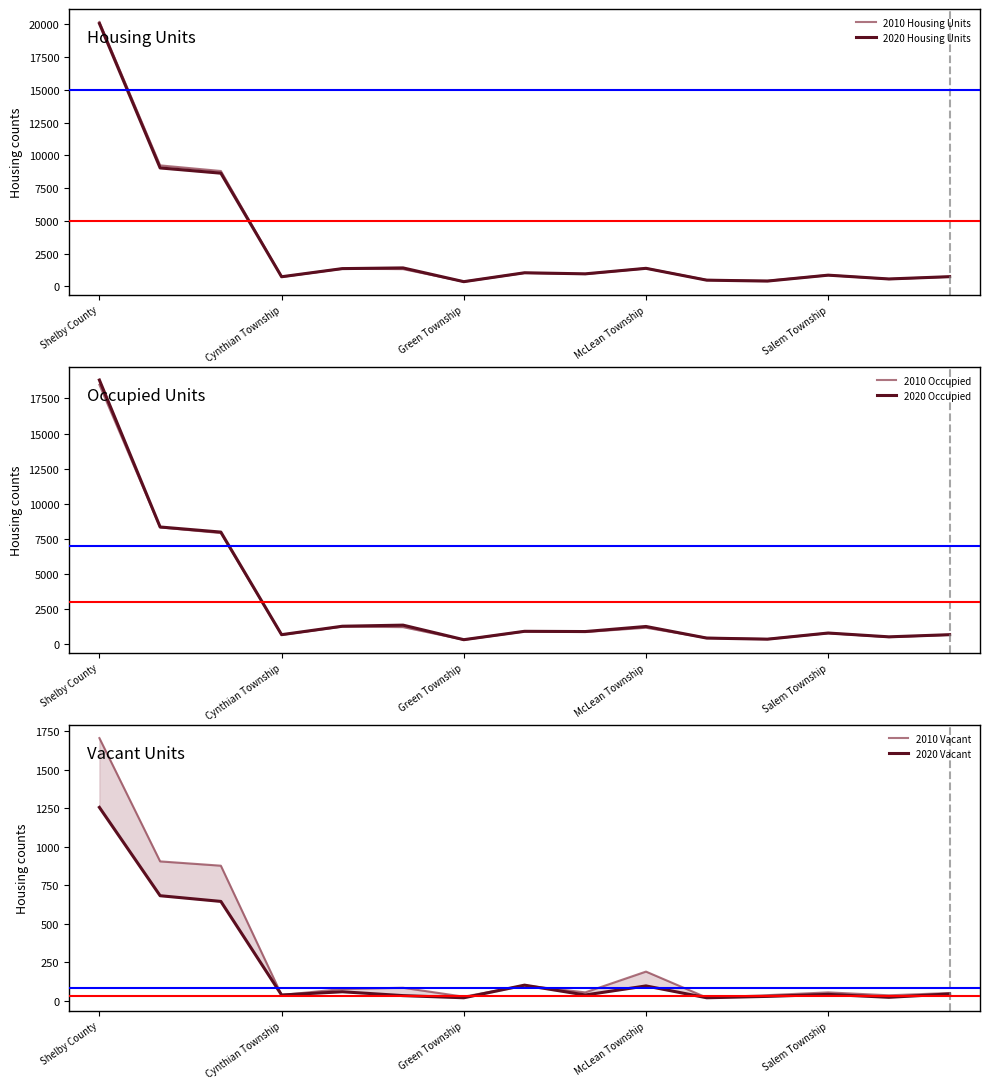

Rank the series by their maximum value, from lowest to highest.

2020 Vacant, 2010 Vacant, 2010 Occupied, 2020 Occupied, 2020 Housing Units, 2010 Housing Units